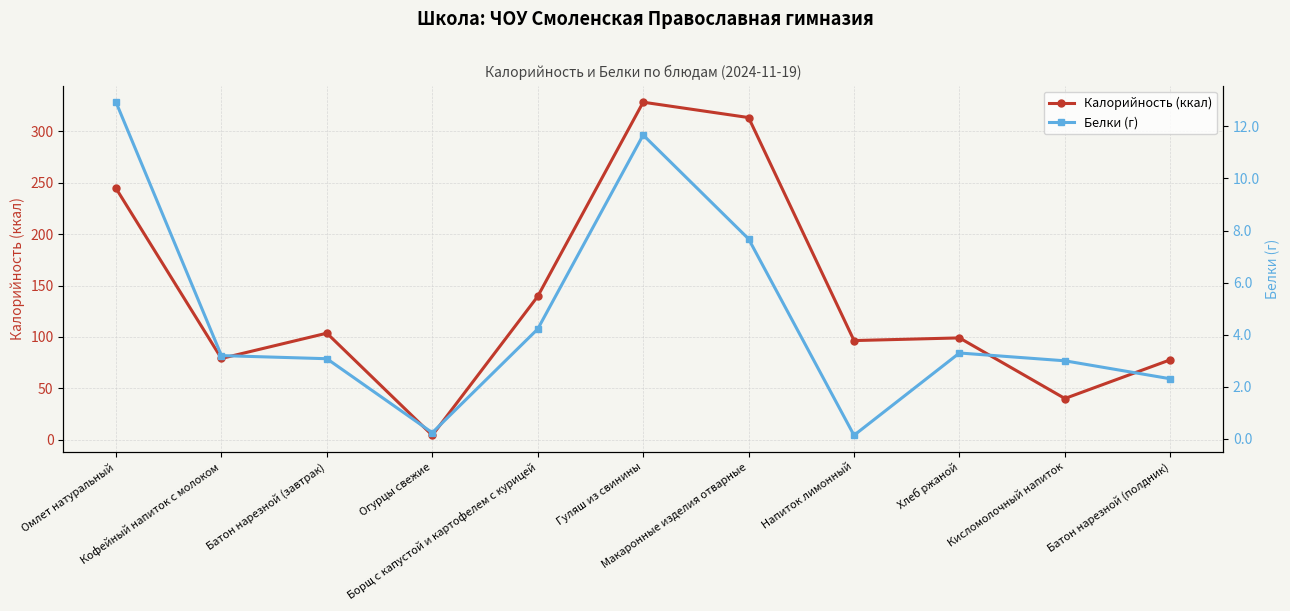

True or false: Калорийность (ккал) and Белки (г) intersect in this chart.

False